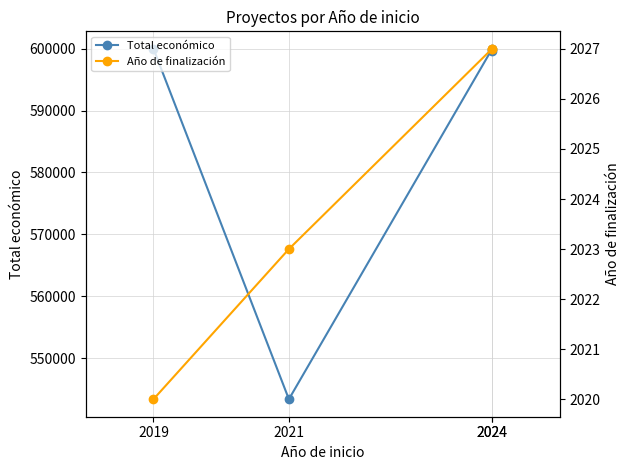

What value does the Total económico series have at 2024, to the nearest 100?

599900